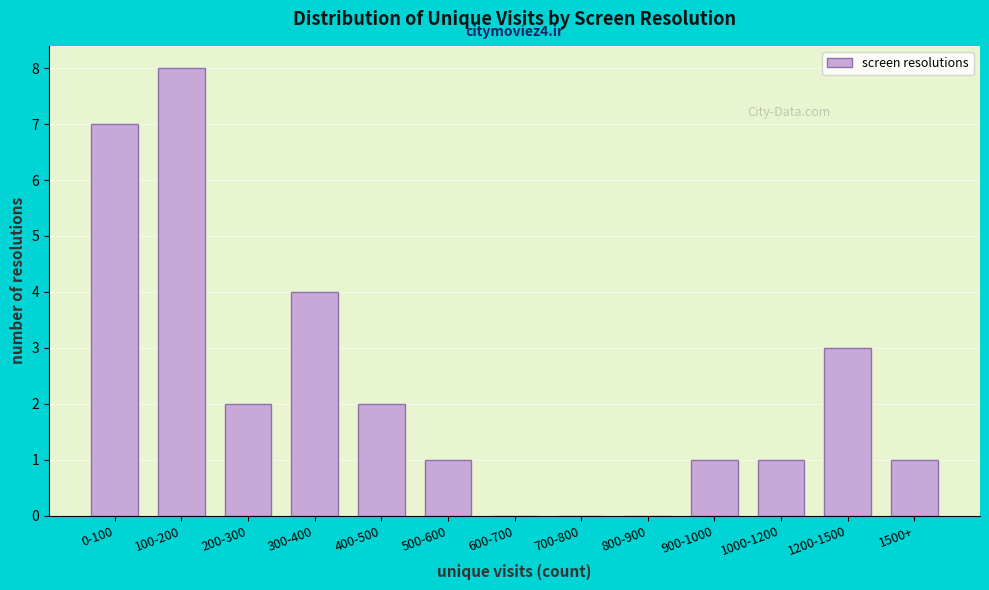

Reading left to right, transcribe all the data shown in this chart.

0-100=7	100-200=8	200-300=2	300-400=4	400-500=2	500-600=1	600-700=0	700-800=0	800-900=0	900-1000=1	1000-1200=1	1200-1500=3	1500+=1